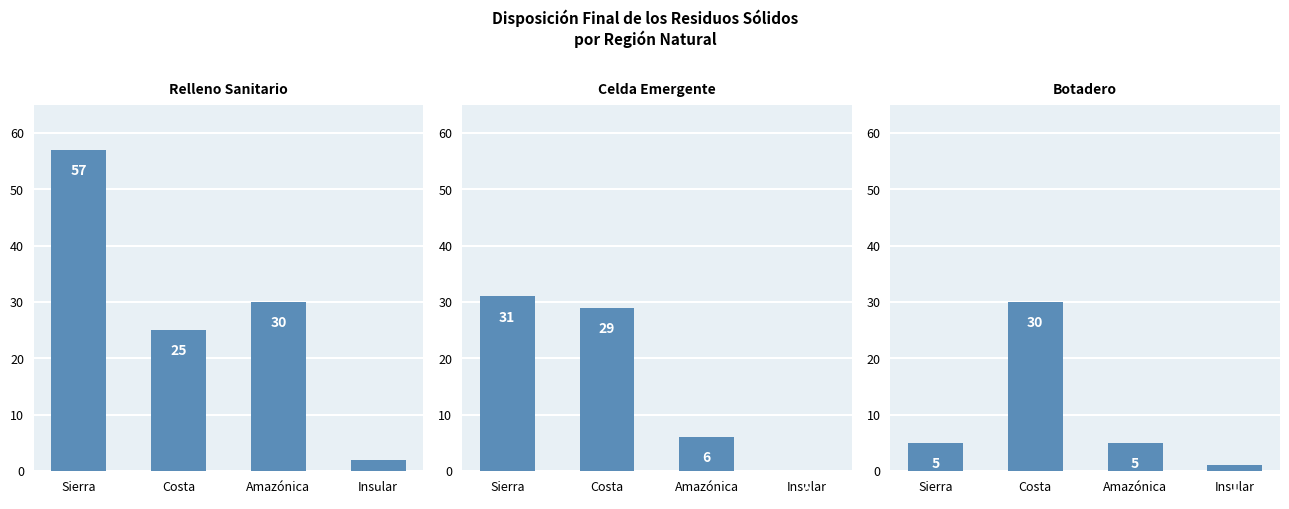

How many values in the Relleno Sanitario series exceed 30?

1